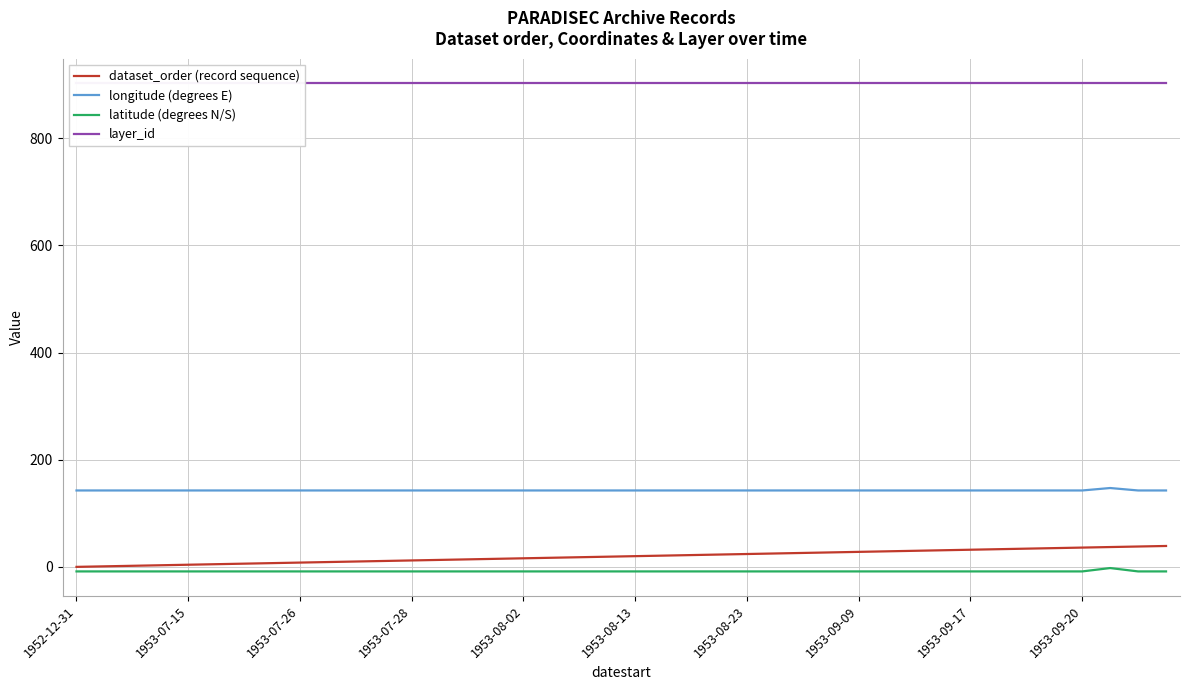

At which category does the chart reach its minimum across all series?

1952-12-31